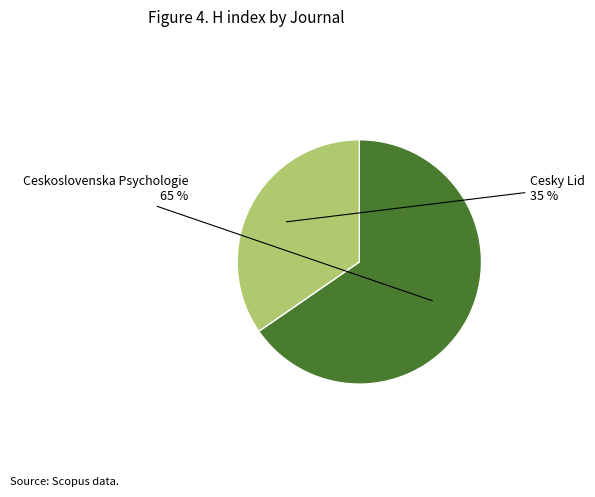

To the nearest percent, what is the average slice percentage?

50%